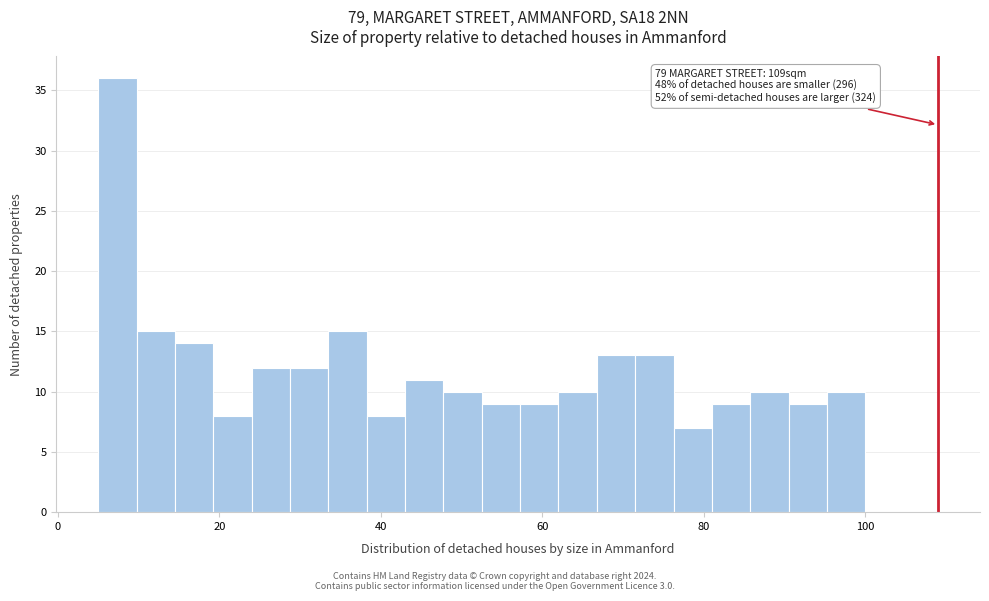

Read against the x-axis, roughly where is the centre of the tallest bar?

8